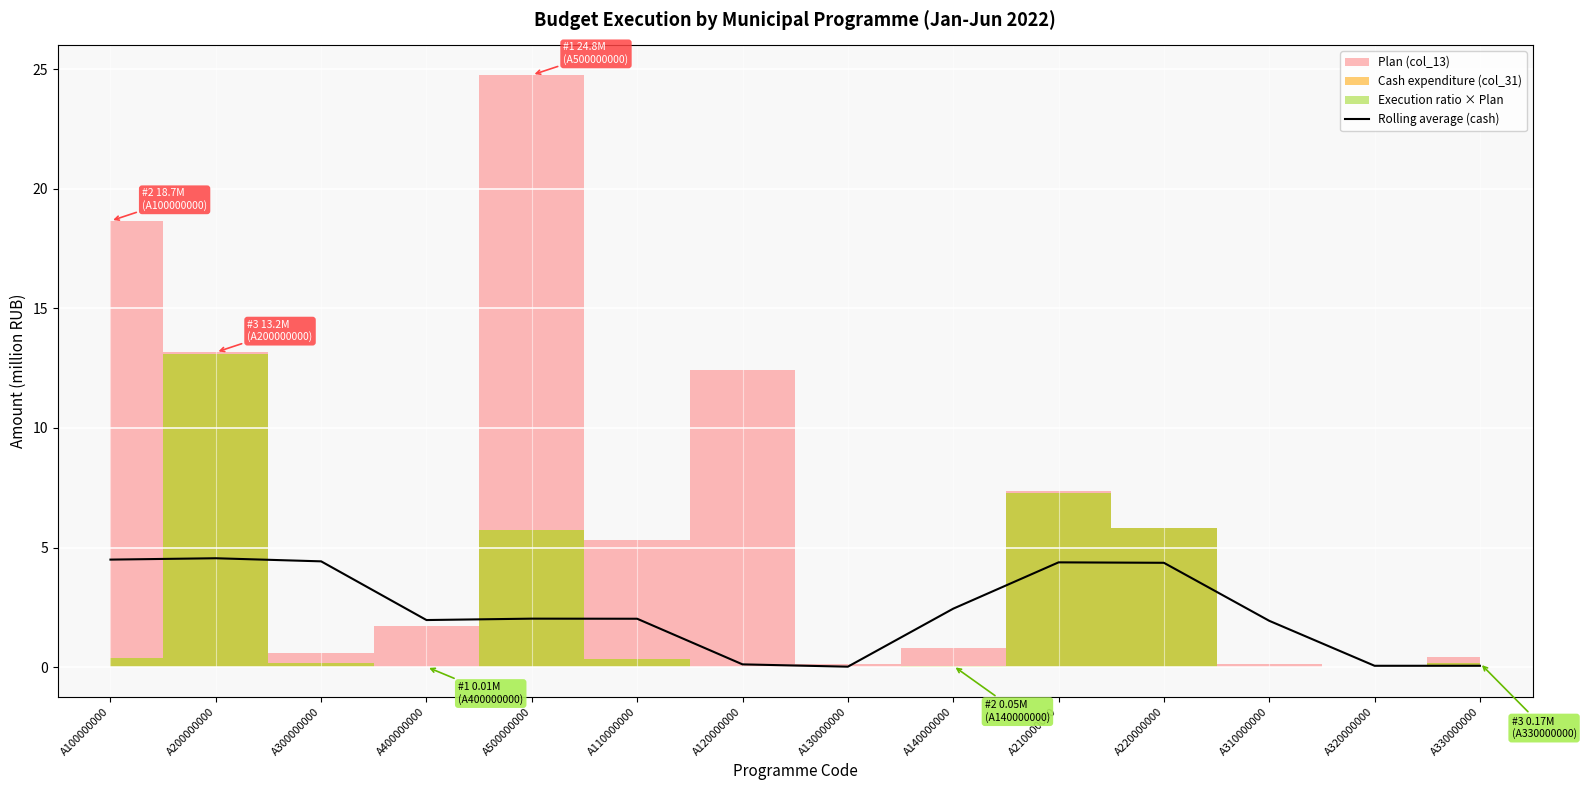

What is the difference between the second highest and minimum values?

4.5